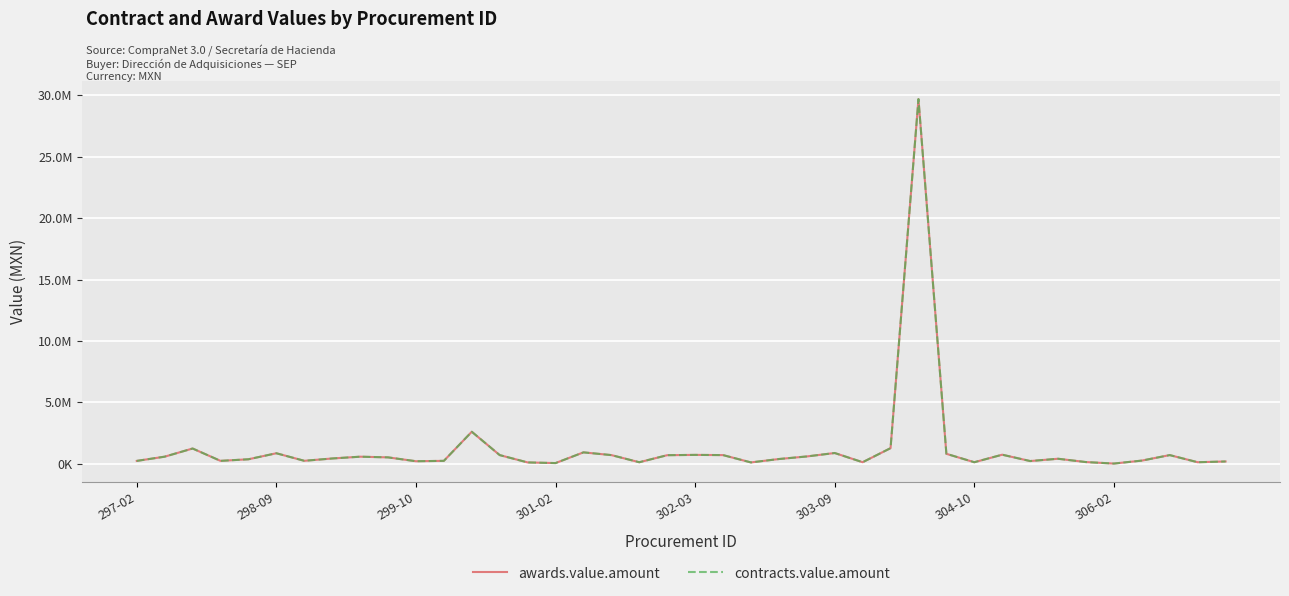

What is the highest value of the awards.value.amount series?

29695652.2